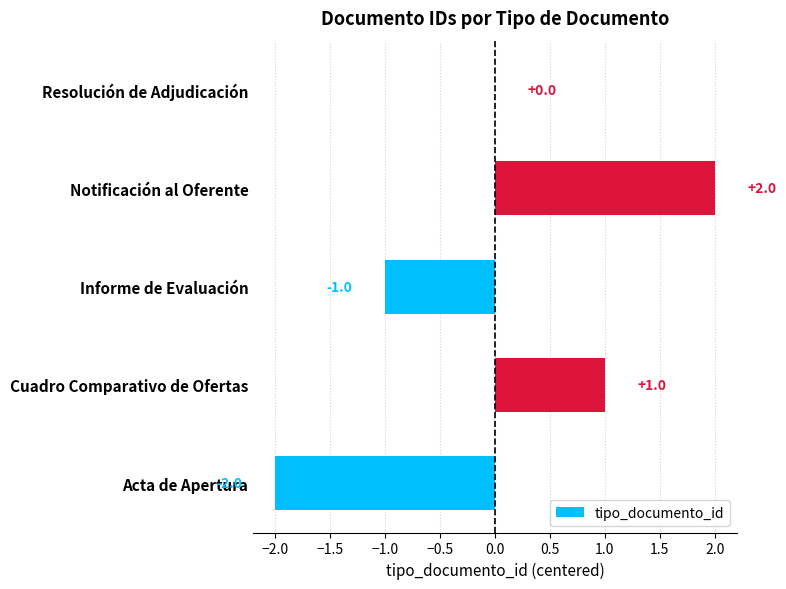

Reading bottom to top, transcribe all the data shown in this chart.

Acta de Apertura=-2	Cuadro Comparativo de Ofertas=1	Informe de Evaluación=-1	Notificación al Oferente=2	Resolución de Adjudicación=0